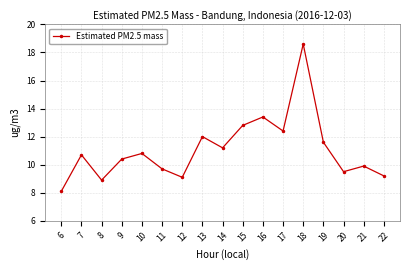

Is it true that the value at 20 is 9.5?

True